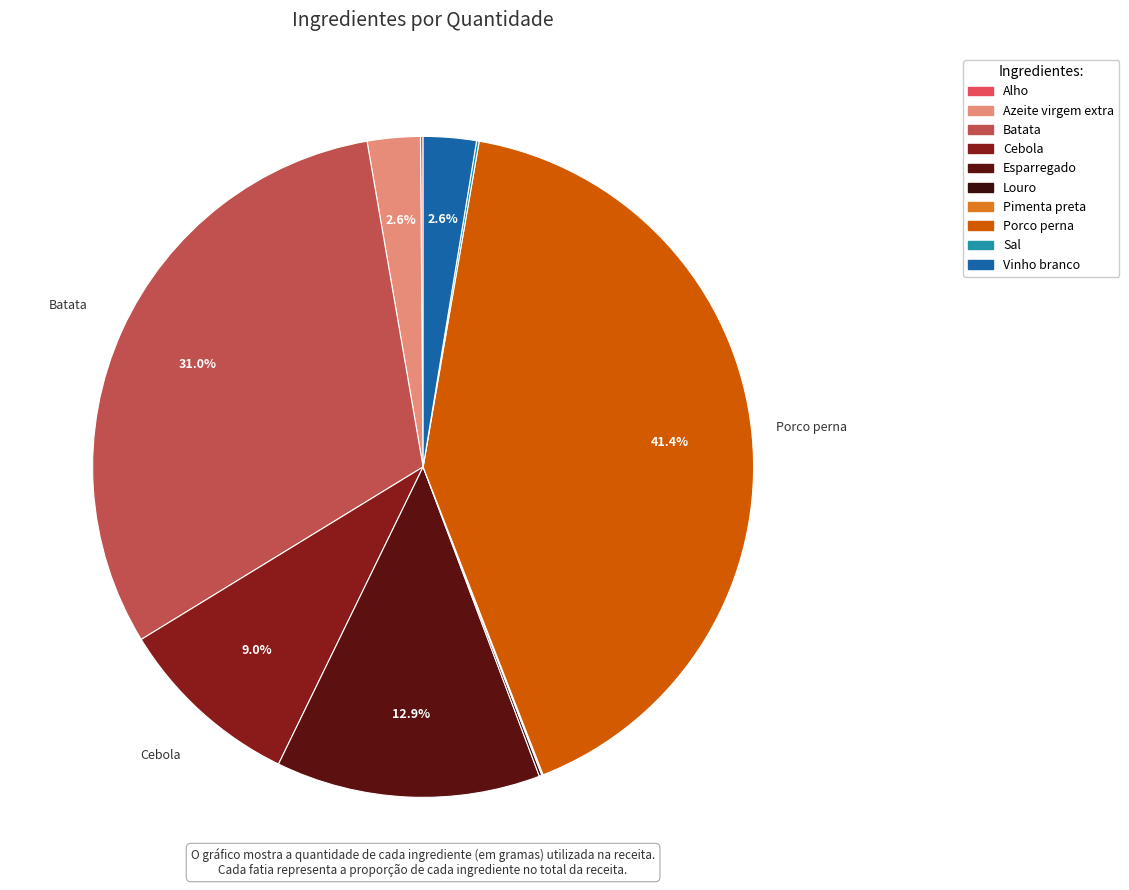

The Azeite virgem extra slice represents 11% of the pie. True or false?

False